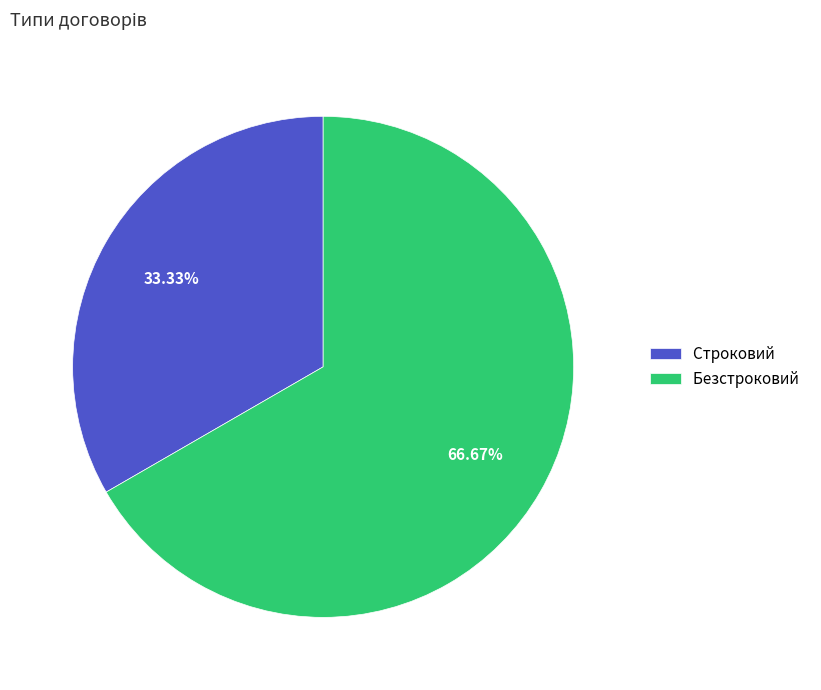

What percentage is the Безстроковий slice, to the nearest percent?

67%